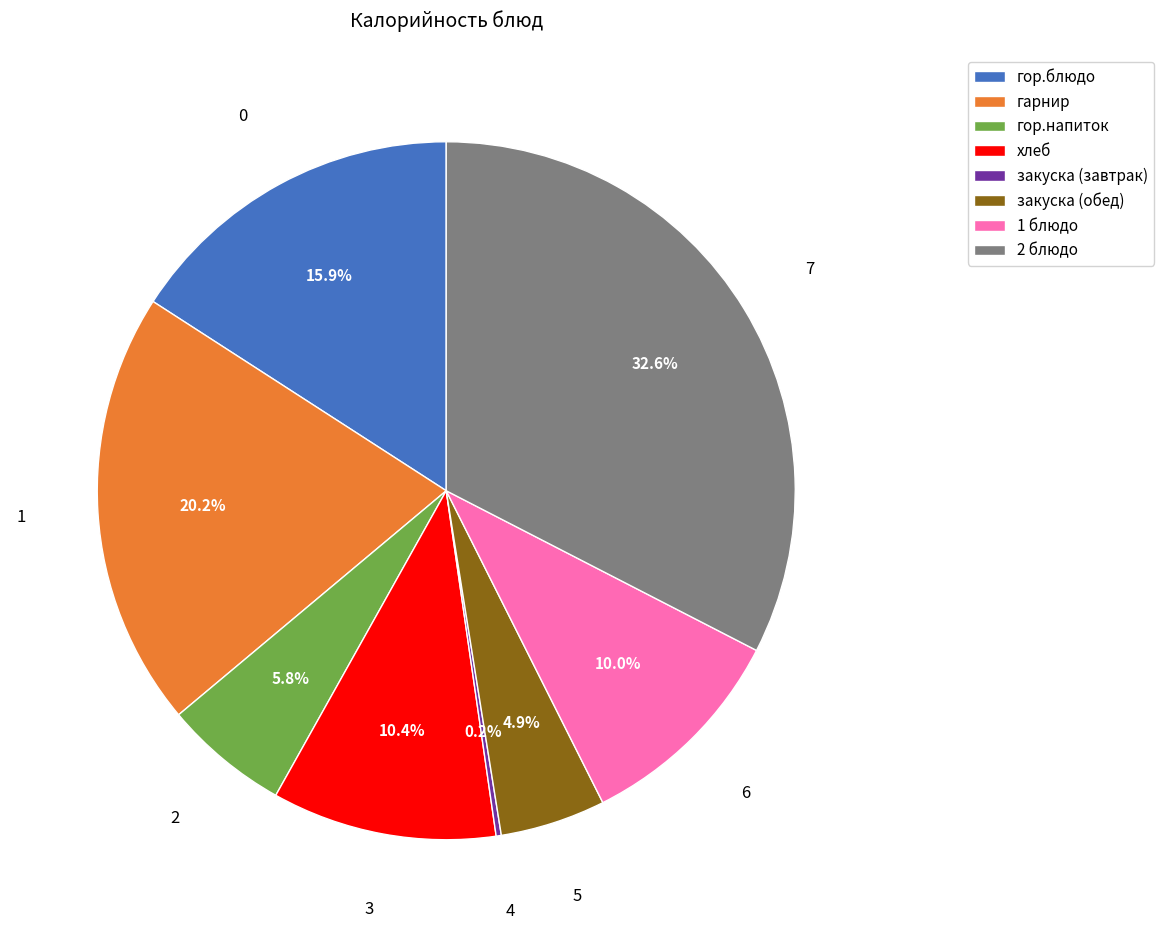

True or false: 2 блюдо accounts for 39% of the total.

False